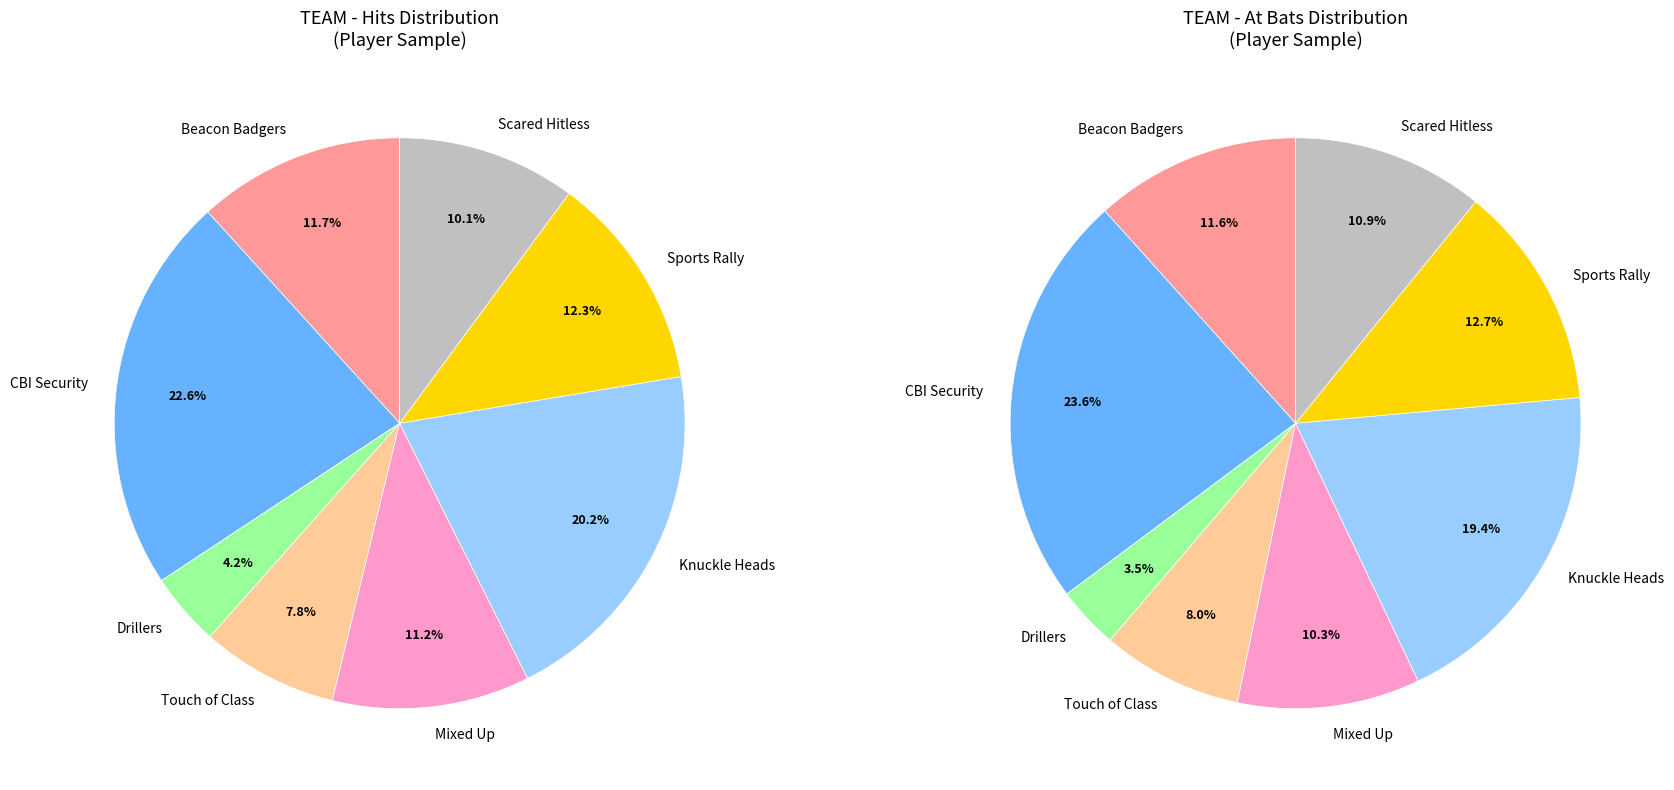

How many slices are in this pie chart?

8